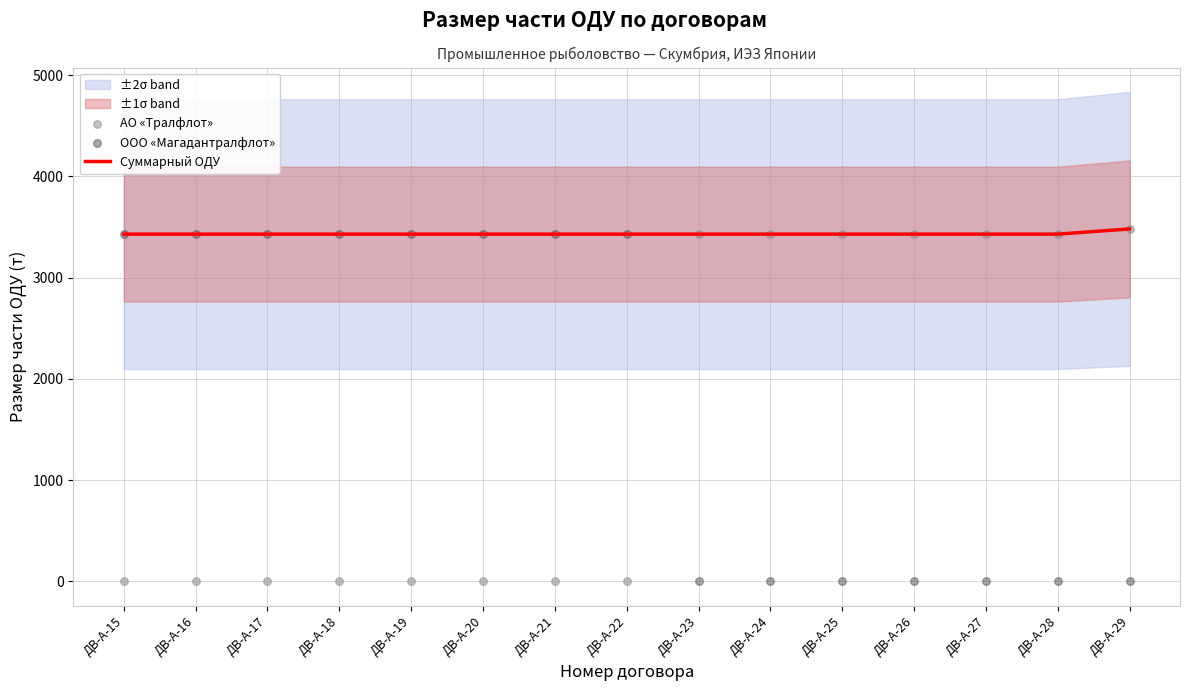

At how many categories does at least one series exceed 2523?

15